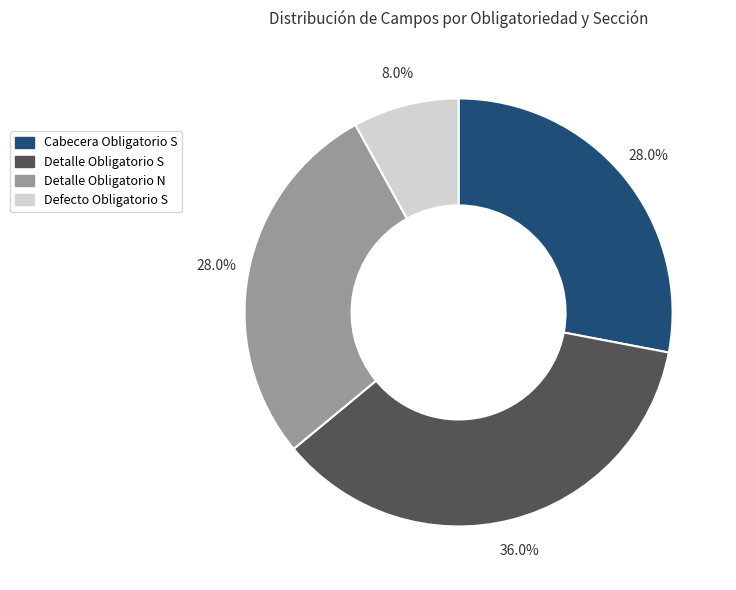

Is there any slice that represents more than half of the pie?

No